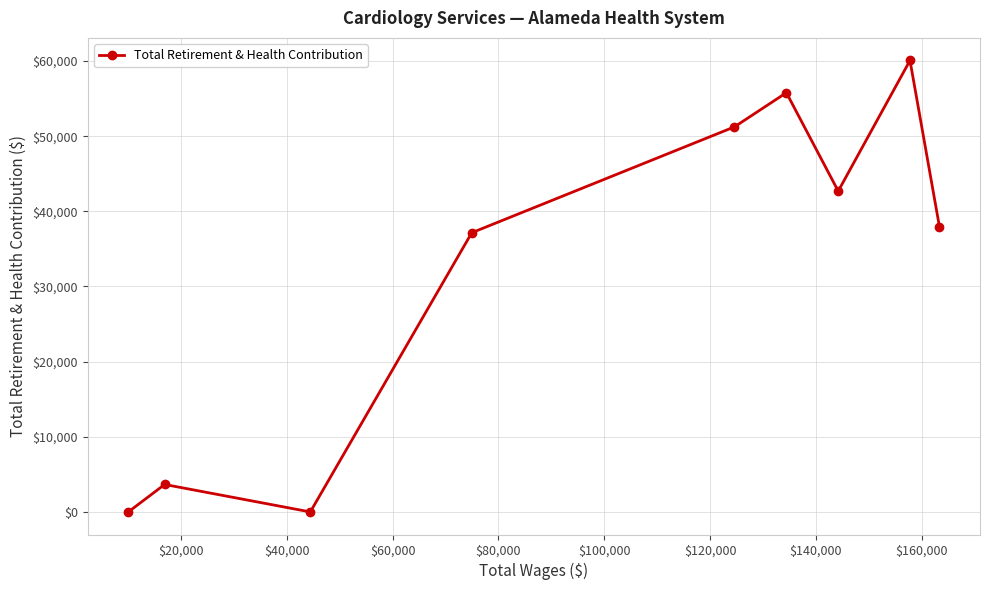

Reading left to right, list all the values displayed in this chart.

0	3654	0	37149	51236	55782	42688	60071	37948